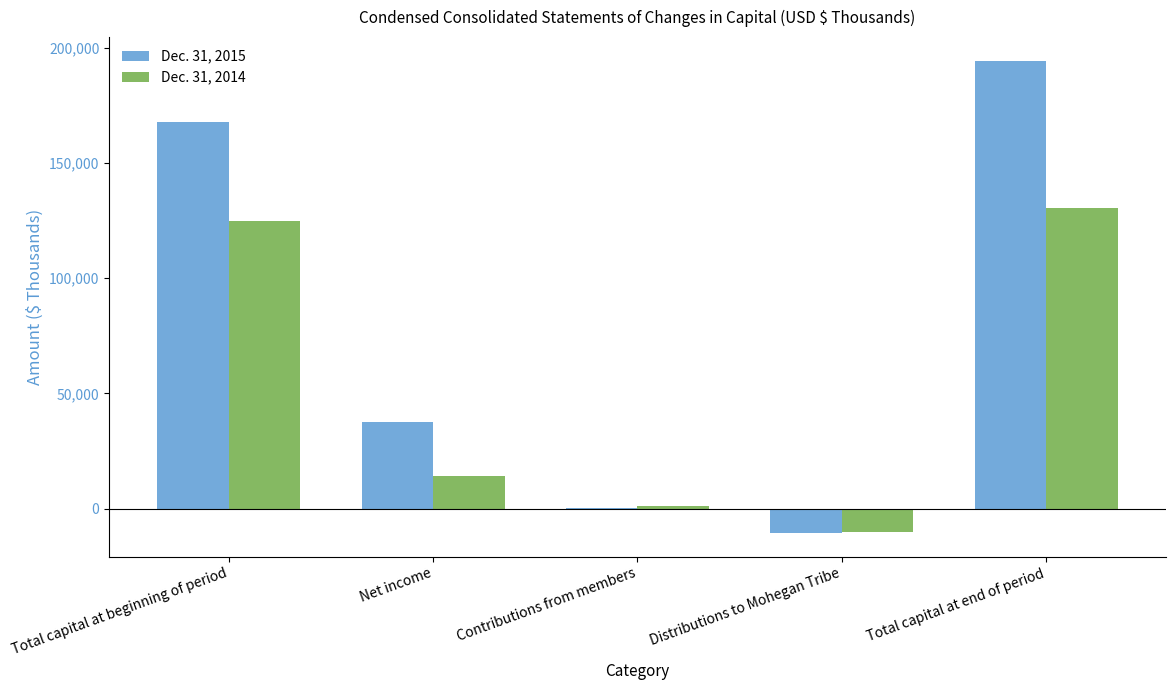

What is the greatest value displayed?

194428